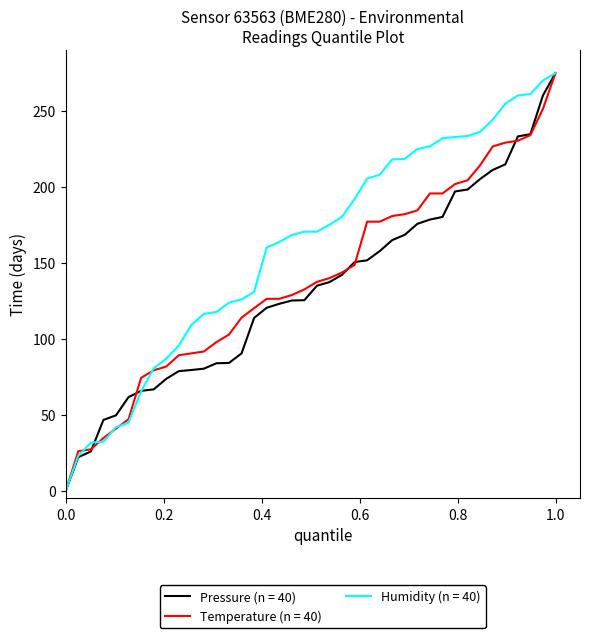

Rank the series by their average value, from highest to lowest.

Humidity (n = 40), Temperature (n = 40), Pressure (n = 40)